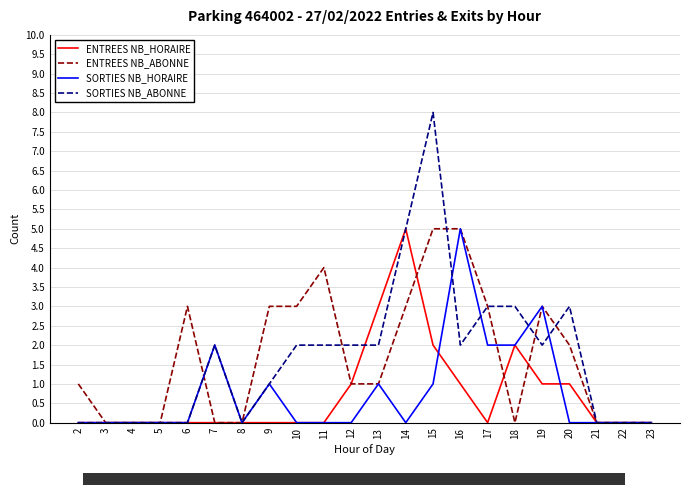

How many distinct data groups are displayed?

4